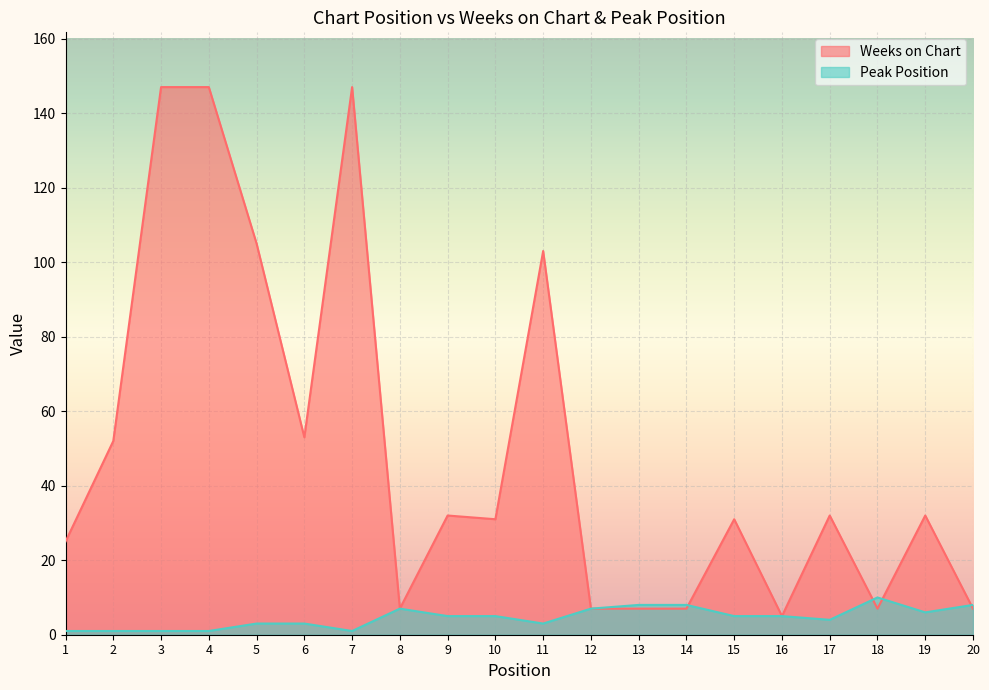

Is it true that Peak Position equals 1 at 7?

False